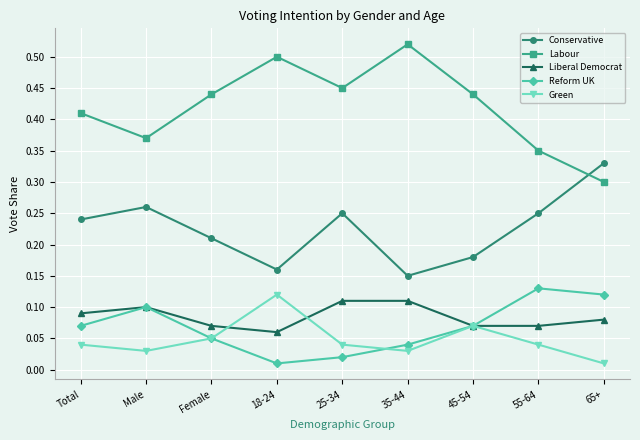

In Reform UK, how many points are lower than both neighbors (excluding endpoints)?

1